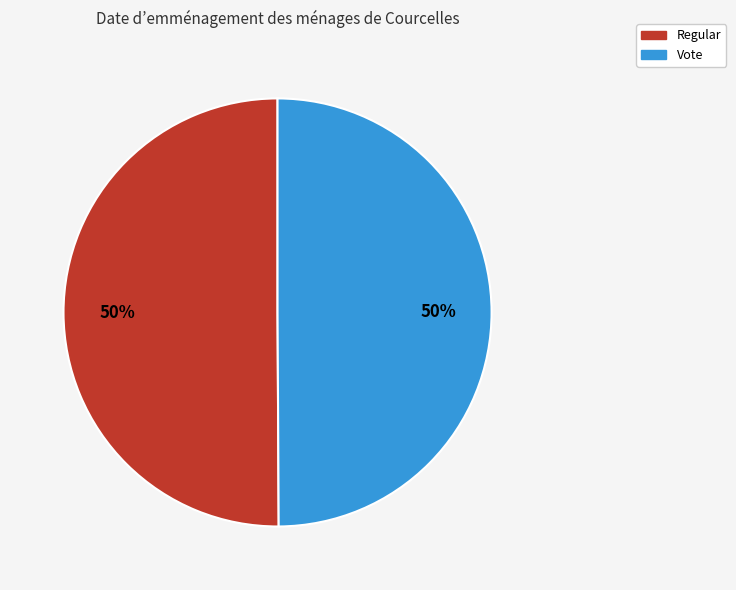

To the nearest percent, what is the combined percentage of Vote and Regular?

100%